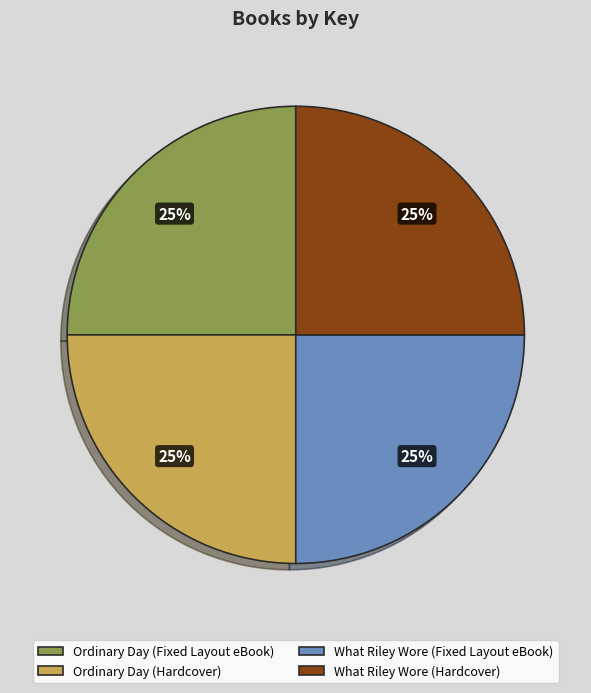

Approximately how many times larger is the value at What Riley Wore (Hardcover) compared to Ordinary Day (Hardcover)?

1.0